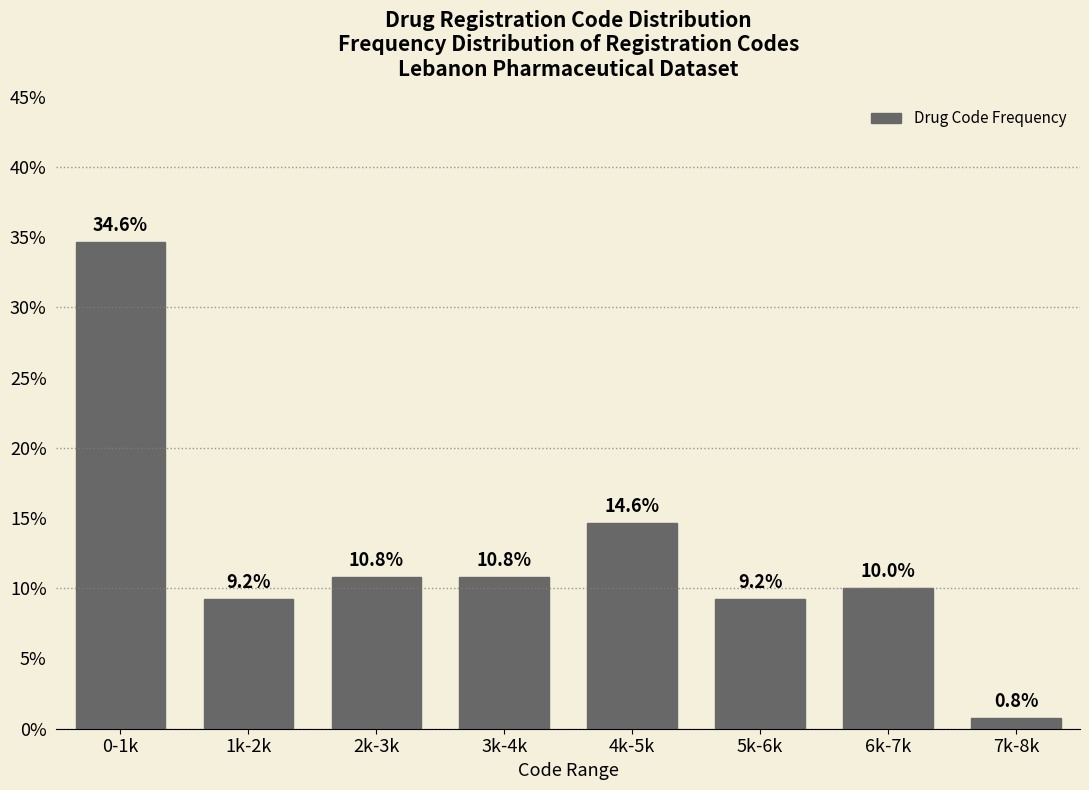

Reading left to right, list all the values displayed in this chart.

0-1k=34.6	1k-2k=9.2	2k-3k=10.8	3k-4k=10.8	4k-5k=14.6	5k-6k=9.2	6k-7k=10.0	7k-8k=0.8